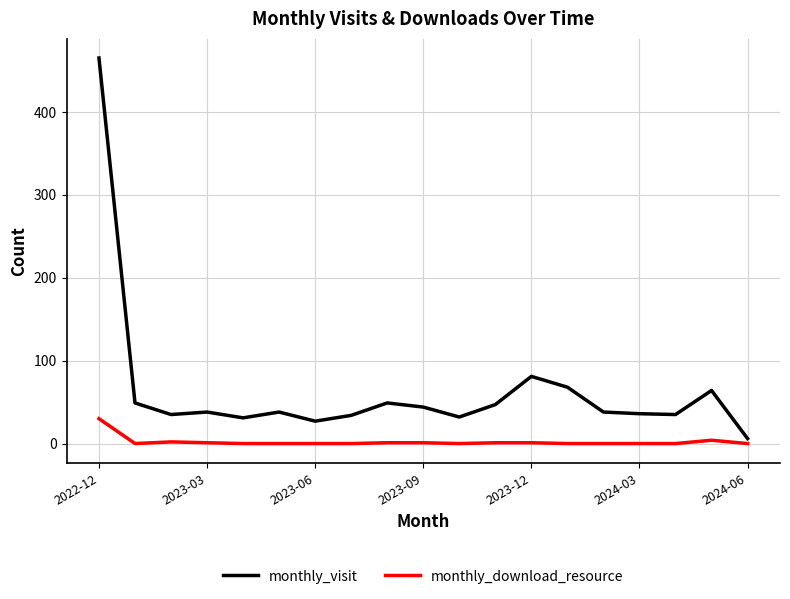

List the series in order of their overall mean, lowest first.

monthly_download_resource, monthly_visit